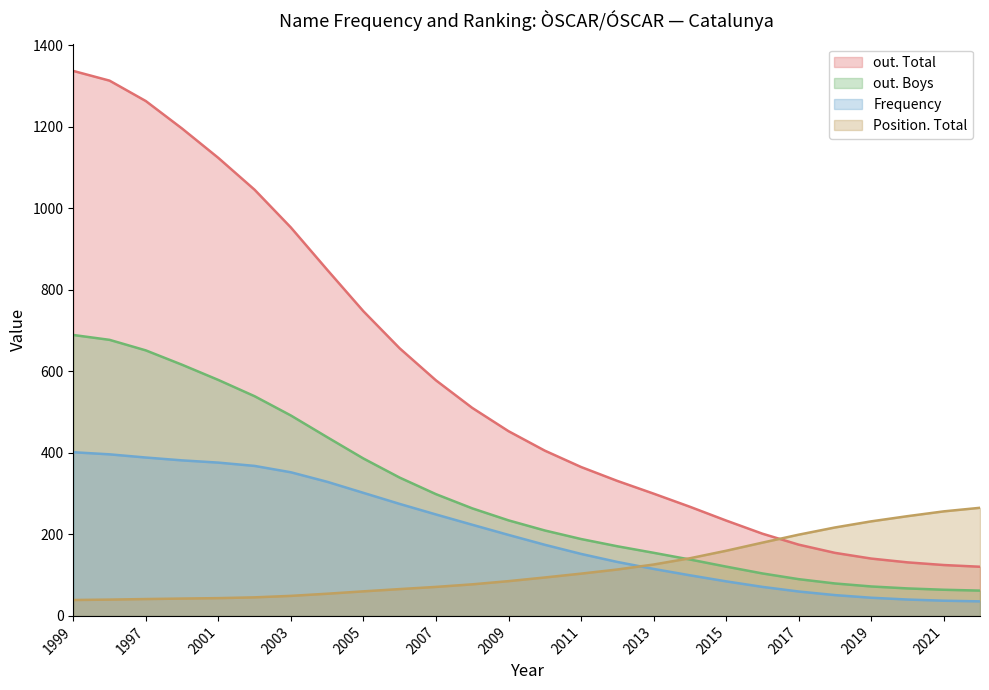

Between 2003 and 2013, which series saw the biggest shift?

out. Total